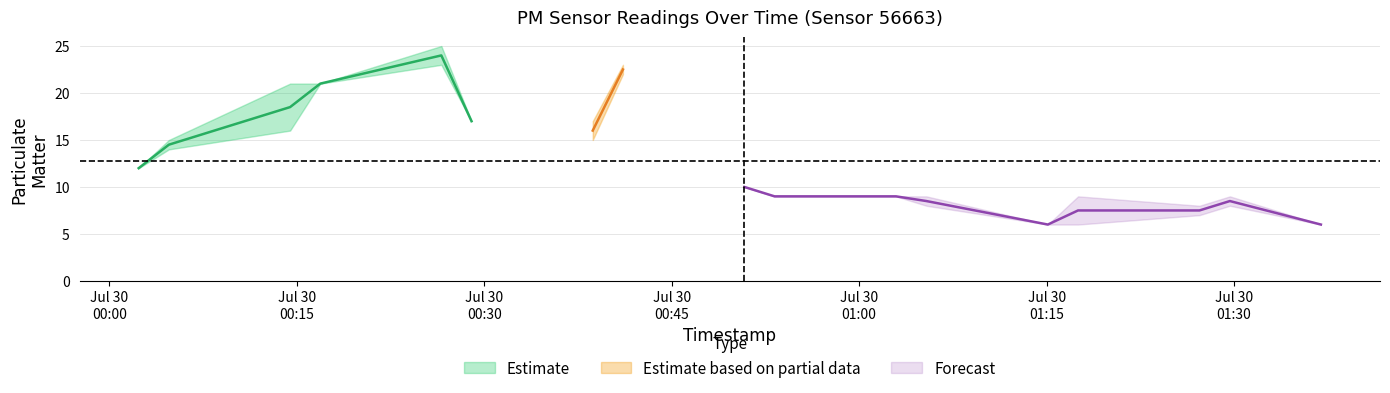

Which has a higher value, 2022-07-30T00:16:53 or 2022-07-30T01:36:57?

2022-07-30T00:16:53